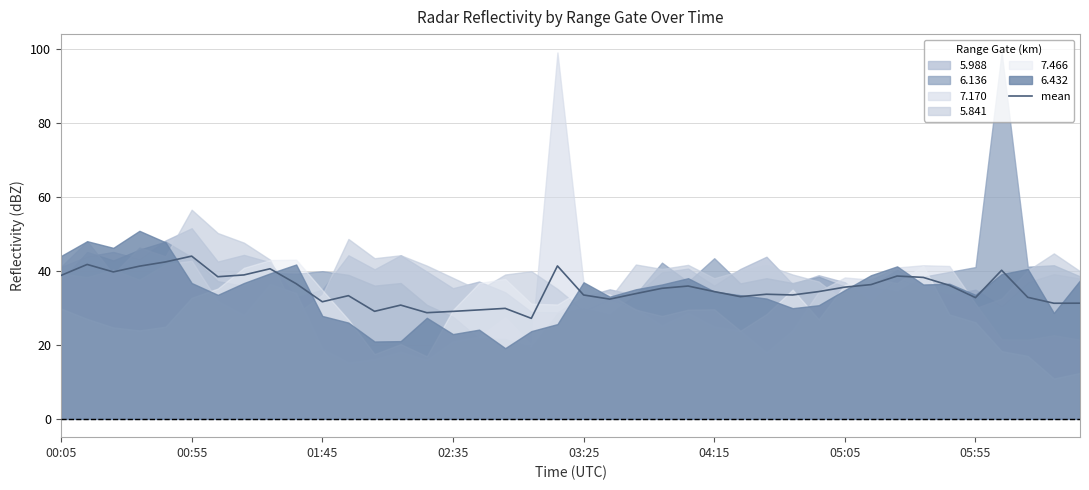

Does the chart have visible grid lines?

Yes